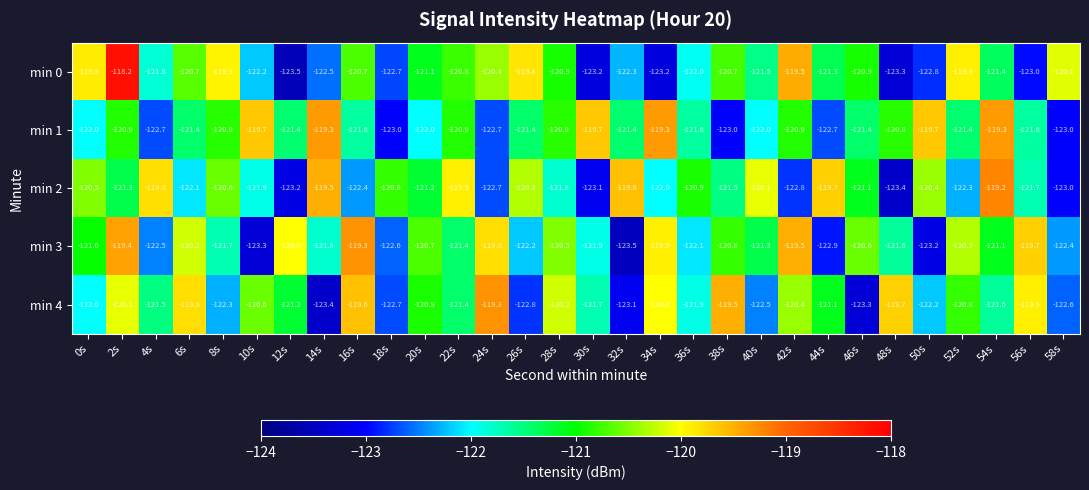

At which label does min 4 reach its minimum?

14s